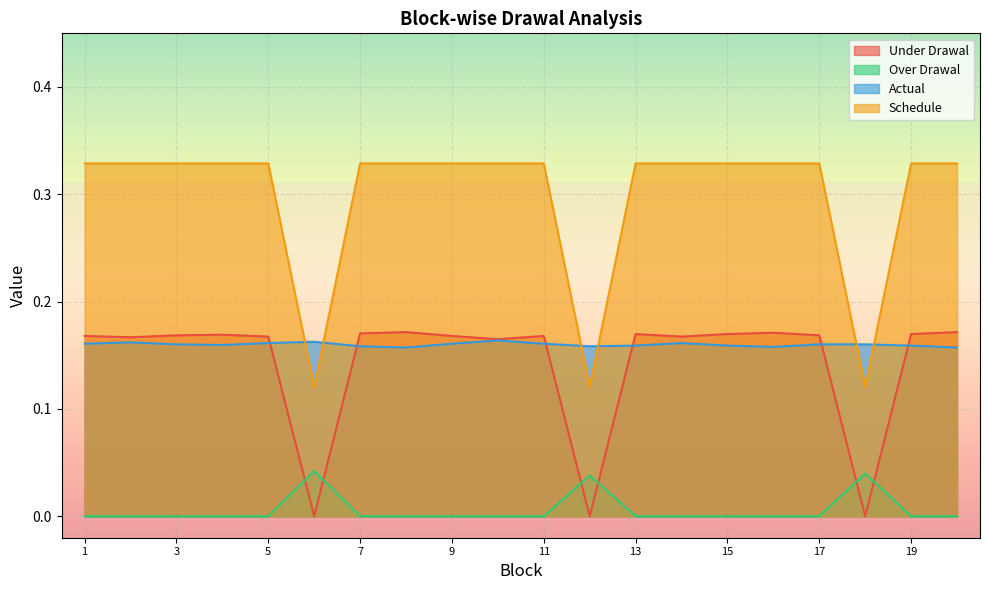

Reading left to right, extract all data points from this chart.

Under Drawal: 0.2	0.2	0.2	0.2	0.2	0.0	0.2	0.2	0.2	0.2	0.2	0.0	0.2	0.2	0.2	0.2	0.2	0.0	0.2	0.2
Over Drawal: 0.0	0.0	0.0	0.0	0.0	0.0	0.0	0.0	0.0	0.0	0.0	0.0	0.0	0.0	0.0	0.0	0.0	0.0	0.0	0.0
Actual: 0.2	0.2	0.2	0.2	0.2	0.2	0.2	0.2	0.2	0.2	0.2	0.2	0.2	0.2	0.2	0.2	0.2	0.2	0.2	0.2
Schedule: 0.3	0.3	0.3	0.3	0.3	0.1	0.3	0.3	0.3	0.3	0.3	0.1	0.3	0.3	0.3	0.3	0.3	0.1	0.3	0.3